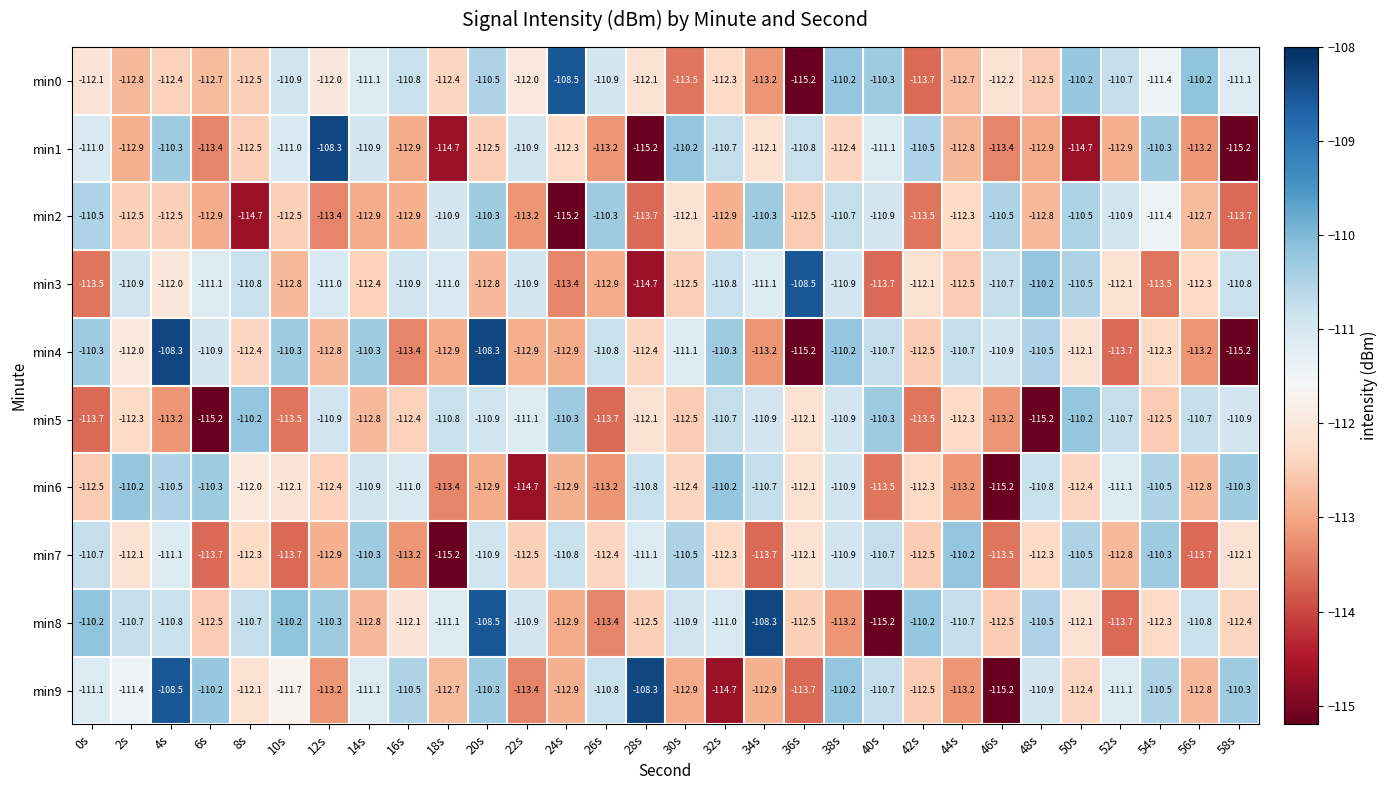

Where does the min1 series first go above -112?

0s